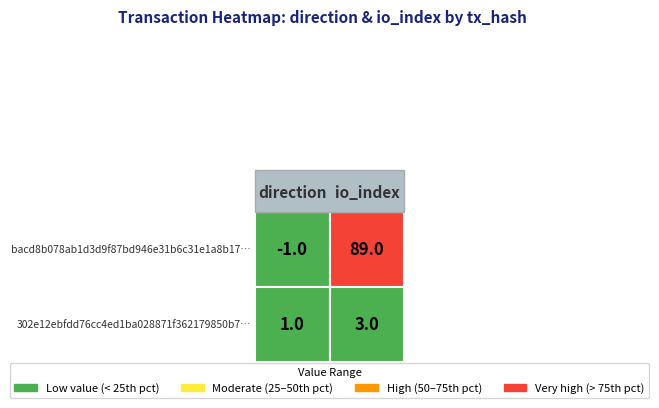

Count the bacd8b078ab1d3d9f87bd946e31b6c31e1a8b17 values in the range -1 to 89.

2